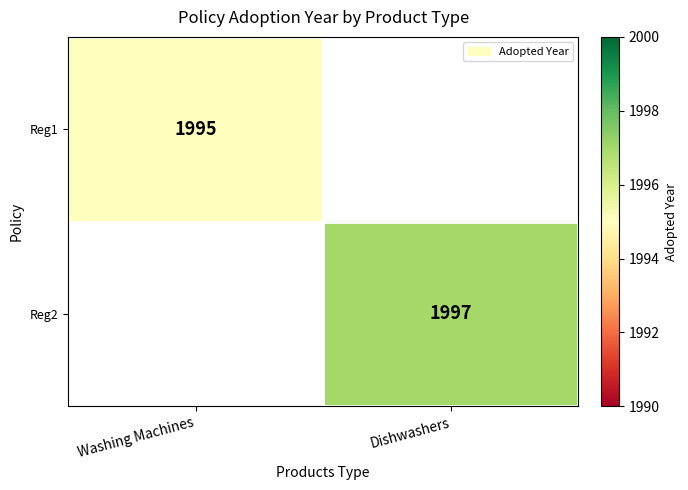

Is it true that Reg2 equals 2688 at Dishwashers?

False